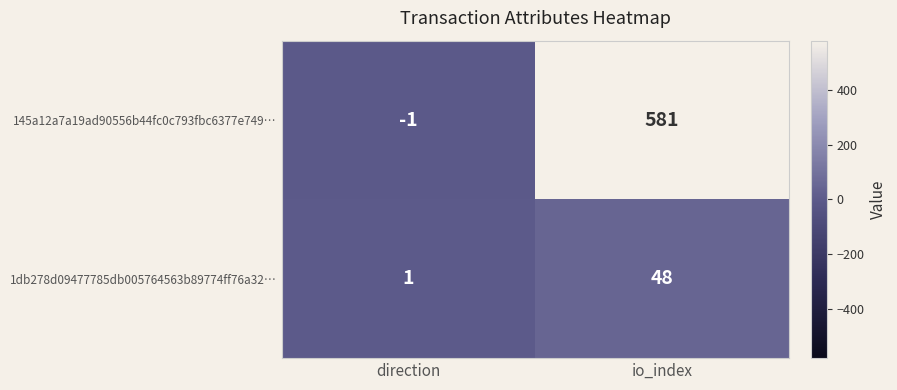

True or false: 1db278d09477785db005764563b89774ff76a32… has a value of 48 at io_index.

True